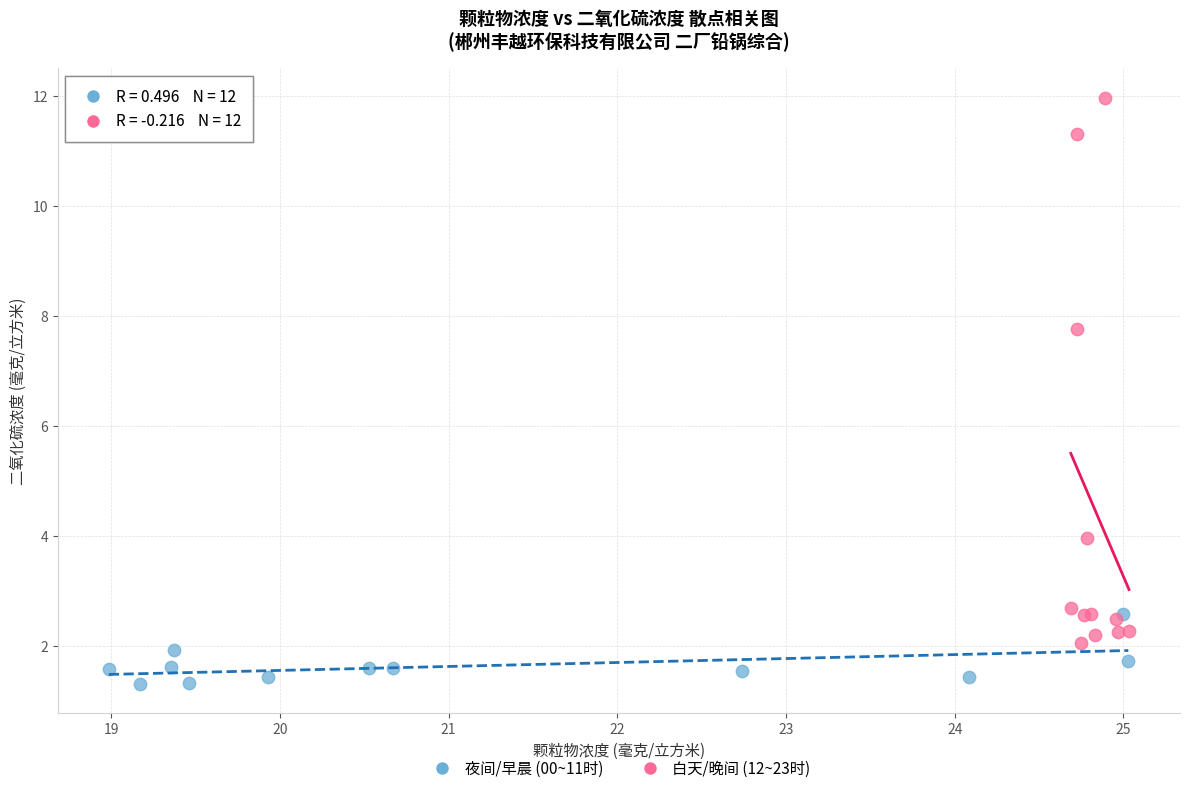

Which series reaches the maximum Y coordinate?

白天/晚间 (12~23时)